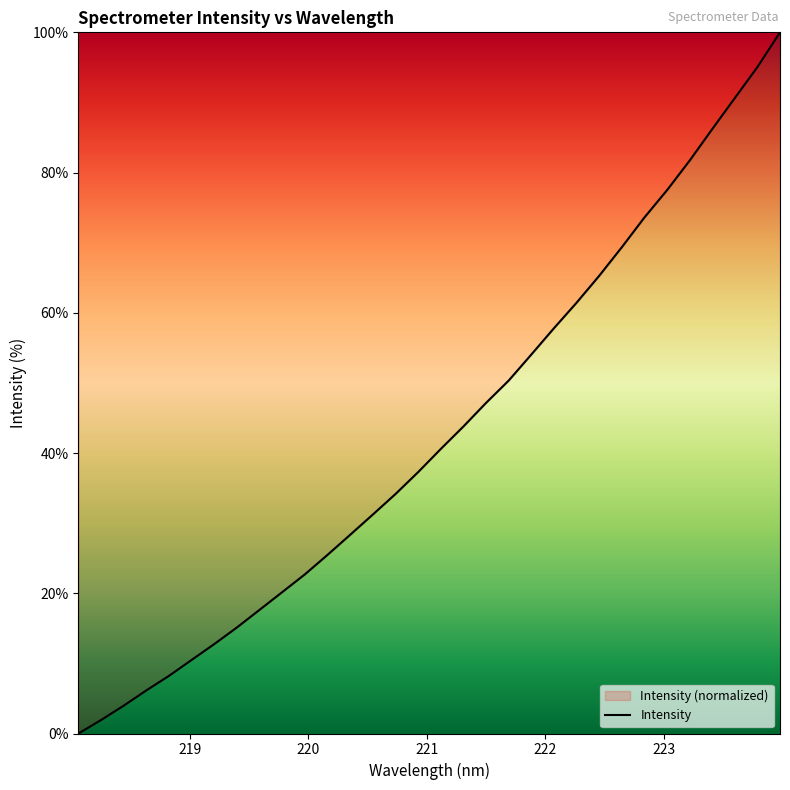

What is the difference between the second highest and second lowest values?

93.1